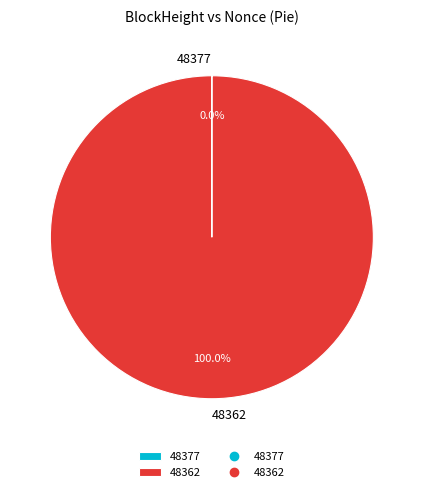

Which category has the biggest portion of the pie?

48362